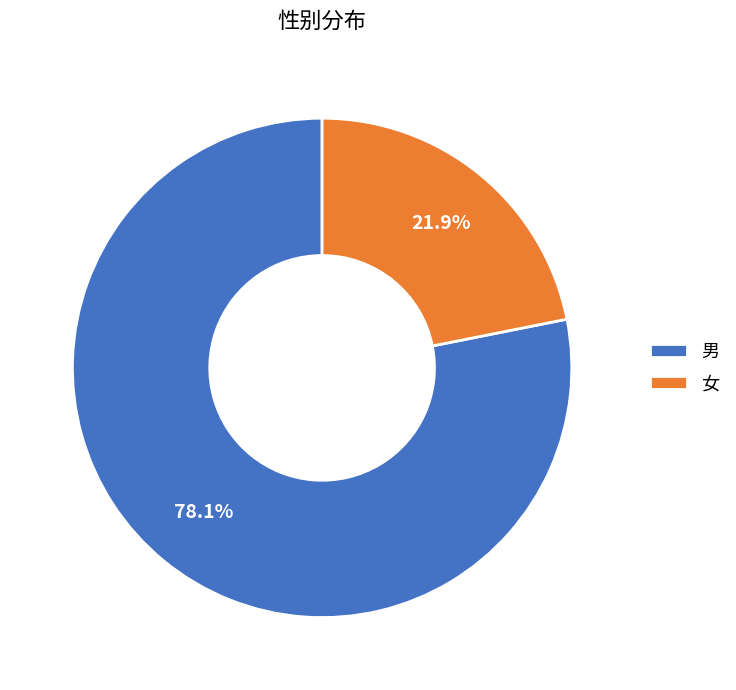

Is 女 the majority of the pie?

No